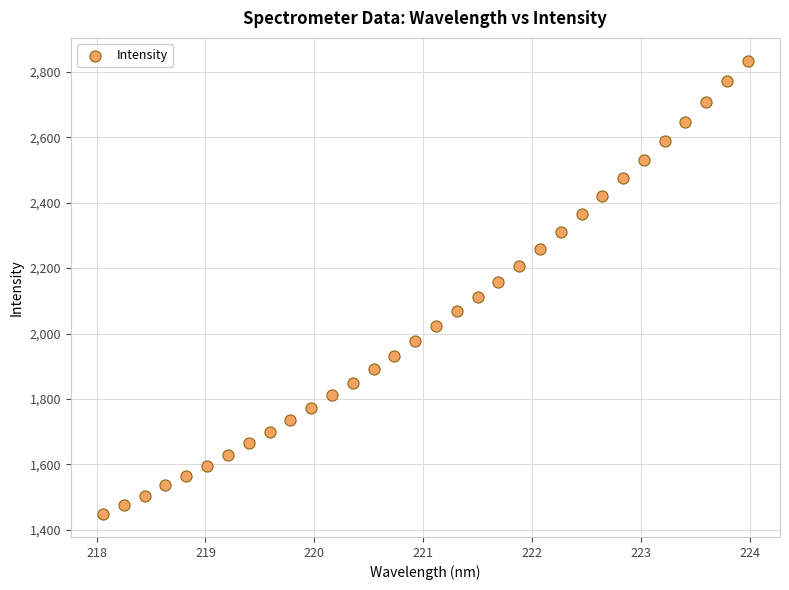

What is the range of Y values (max minus min)?

1386.8